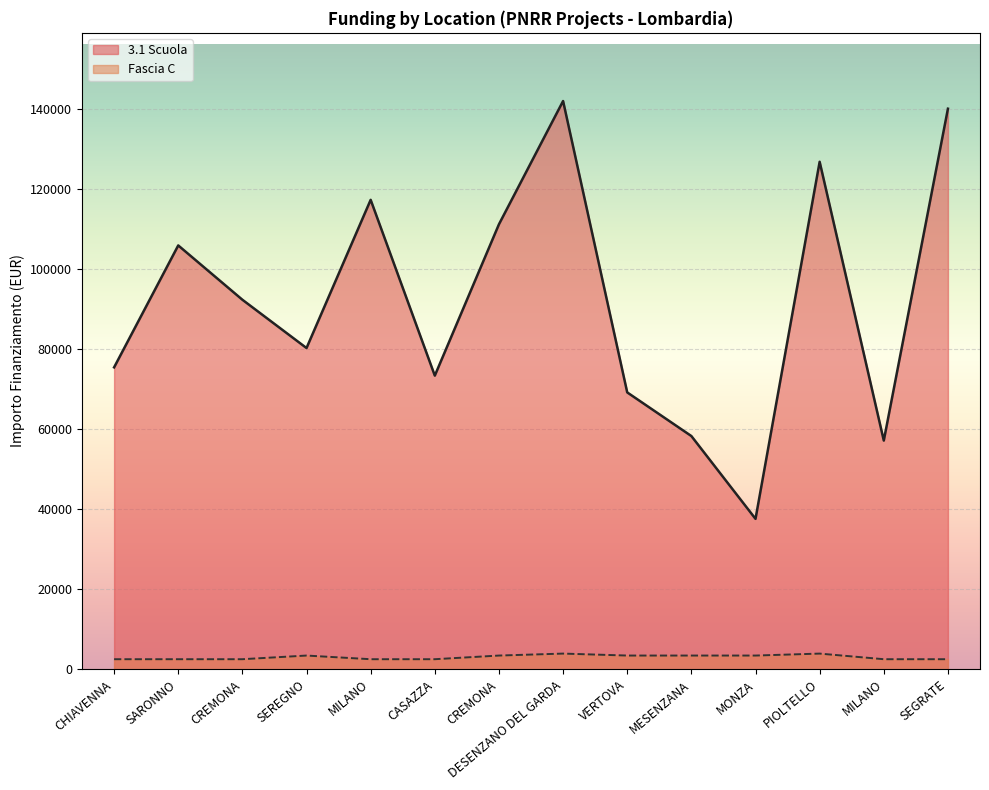

What is the spread (max minus min) of values at MESENZANA?

54860.5